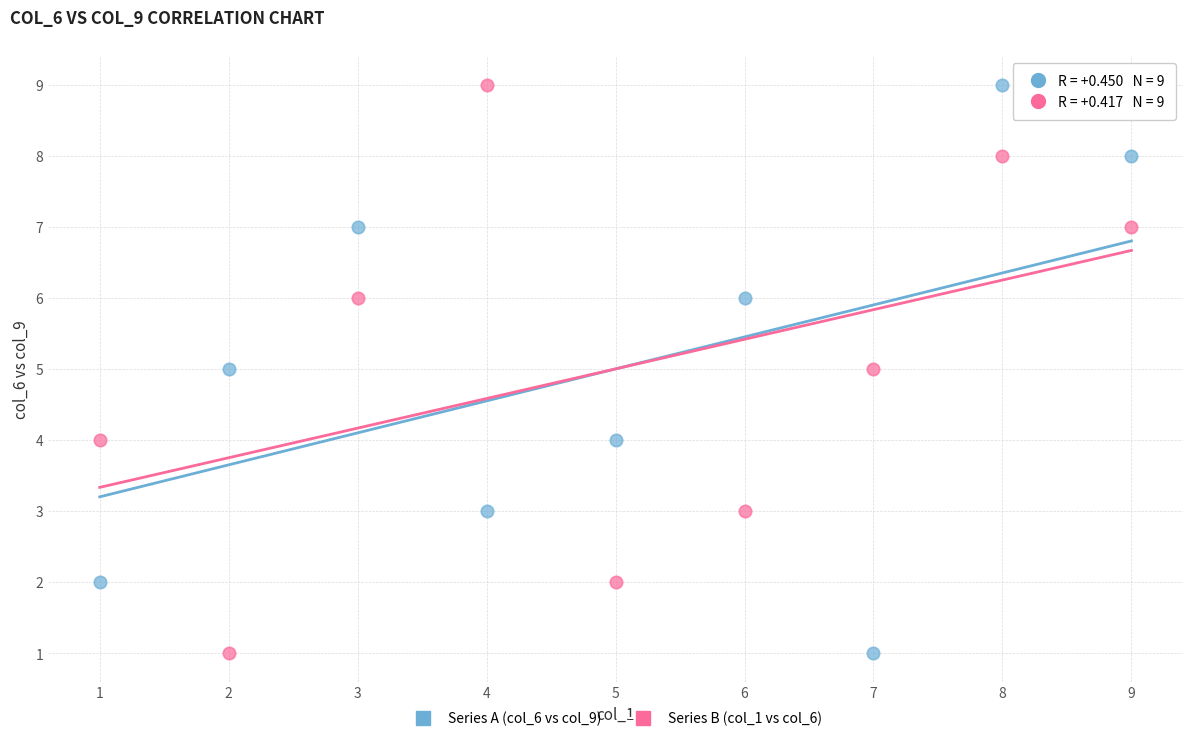

What are all the series names shown in the legend?

Series A (col_6 vs col_9), Series B (col_1 vs col_6)